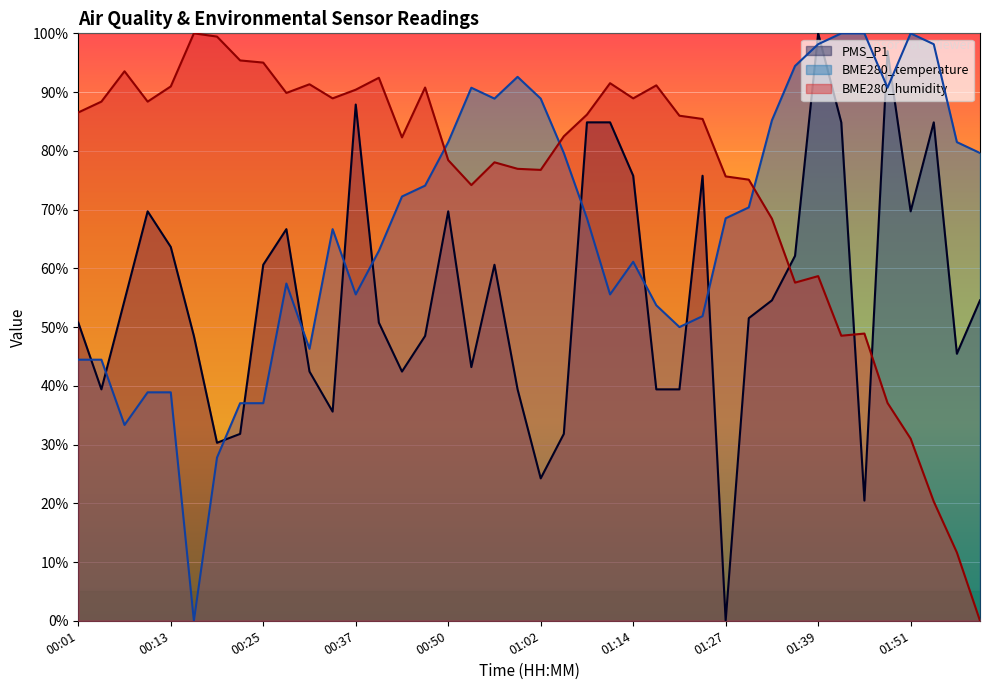

What is the sum of all PMS_P1 values?

2217.4